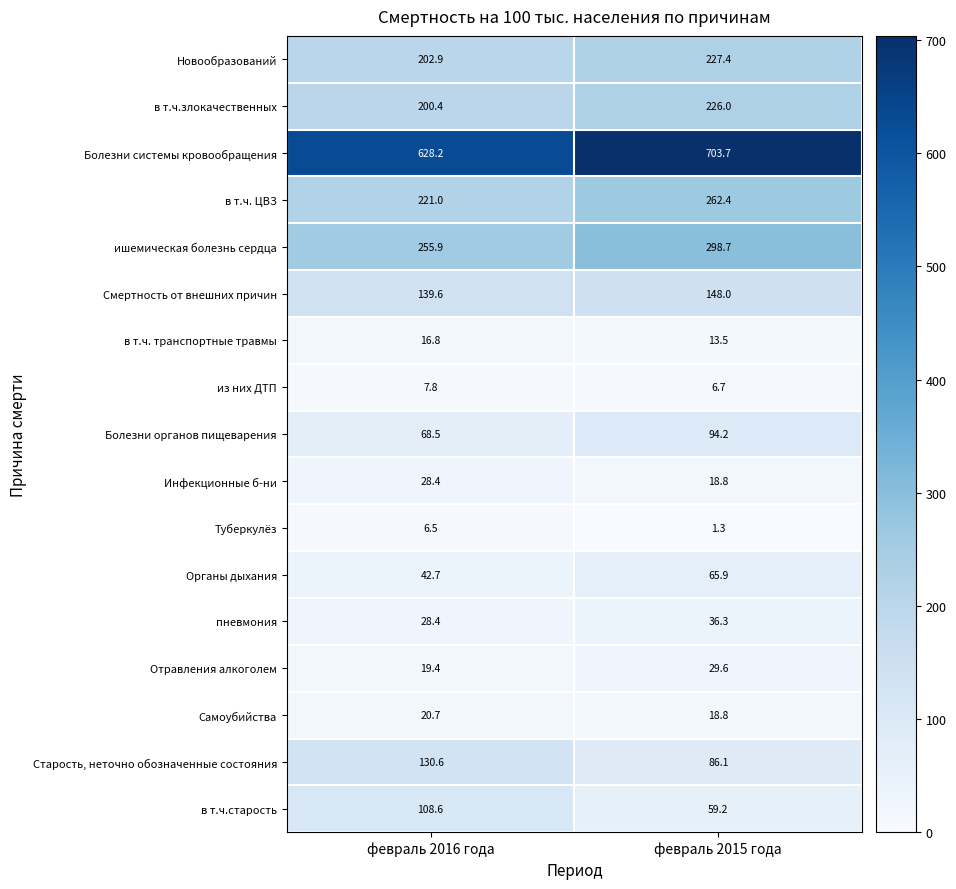

Which series has the widest spread of values?

Болезни системы кровообращения